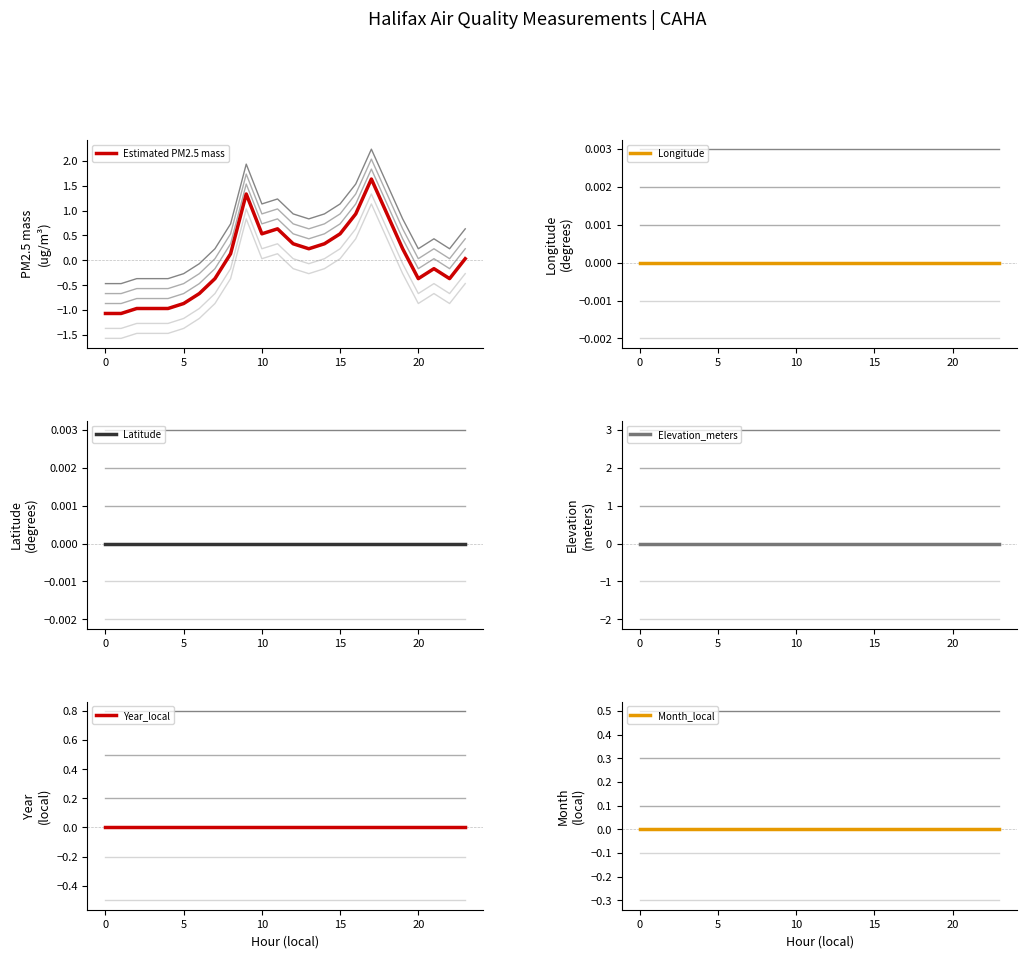

Which series has the widest spread of values?

Estimated PM2.5 mass